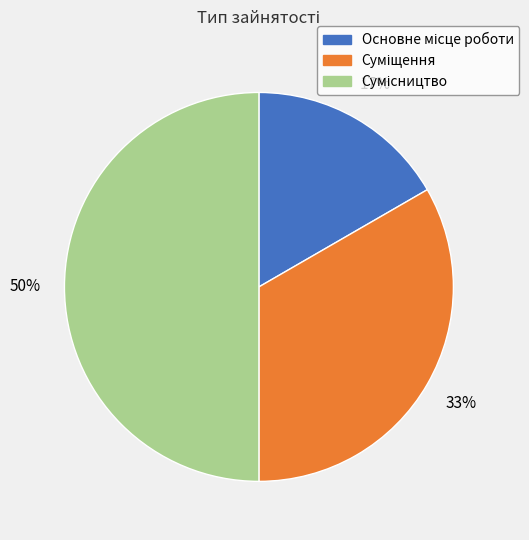

To the nearest percent, what is the difference between the largest and smallest slice percentages?

33%